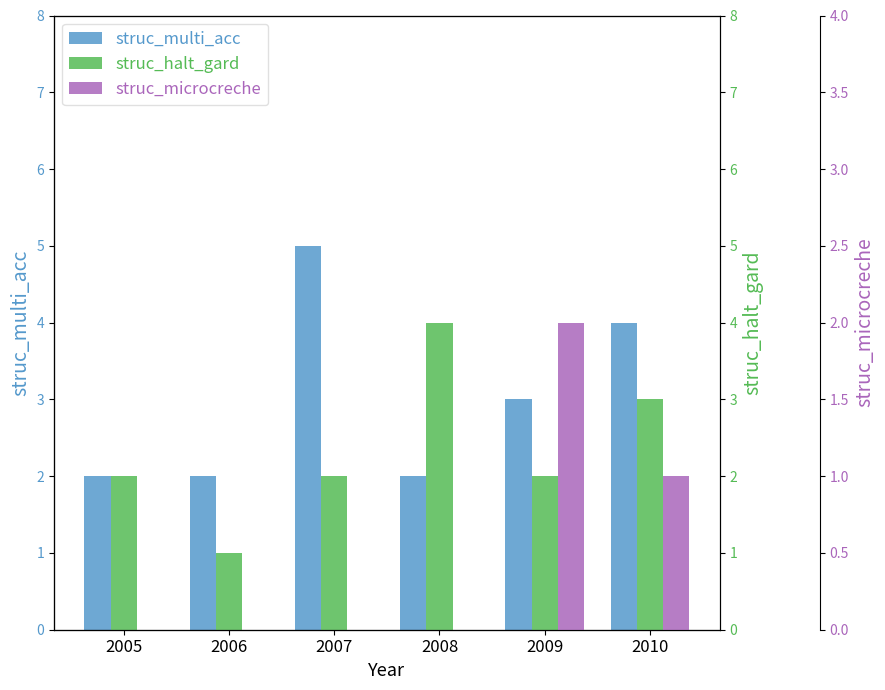

Where does the struc_halt_gard series first go above 2?

2008